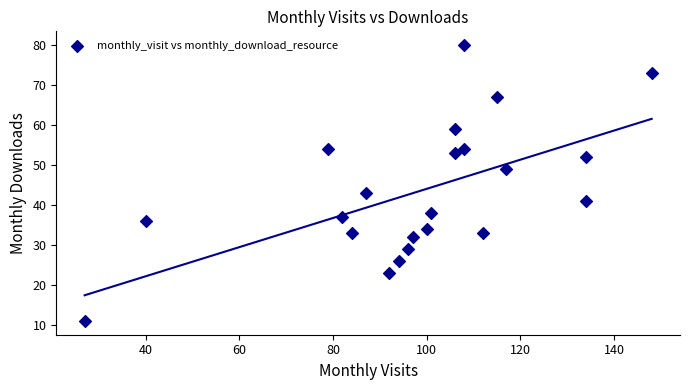

What Y value in the scatter plot is closest to 45?

43